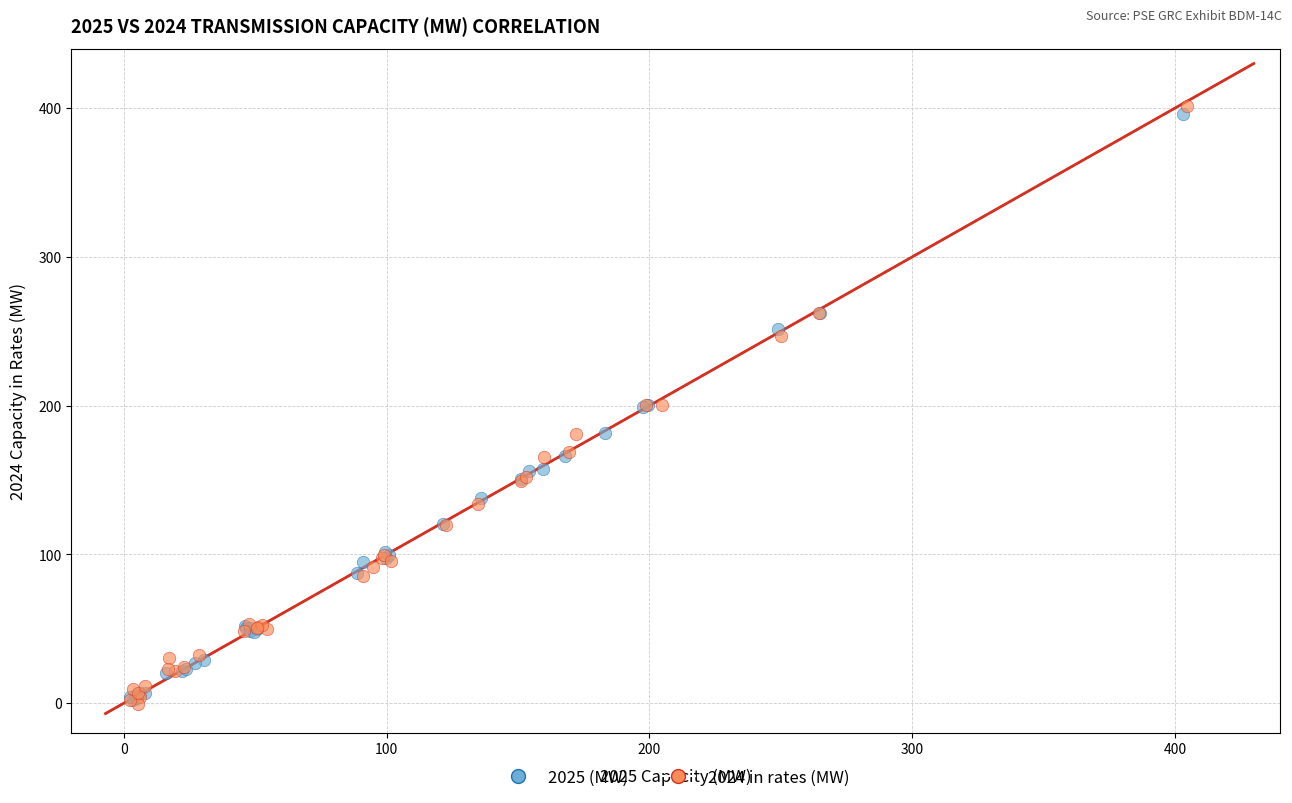

What are all the series names shown in the legend?

2025 (MW), 2024 in rates (MW)